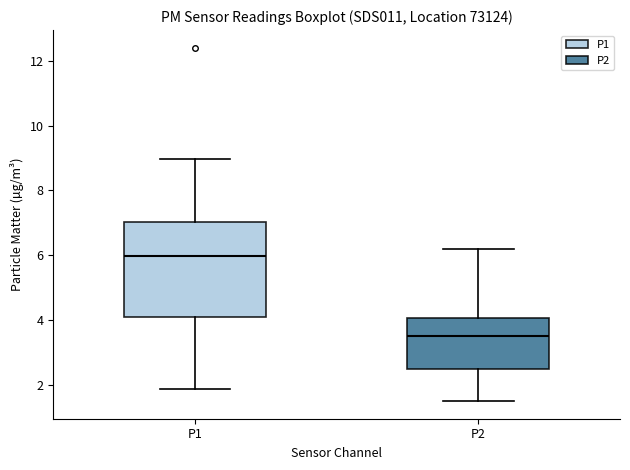

Which box's median line is the highest?

P1